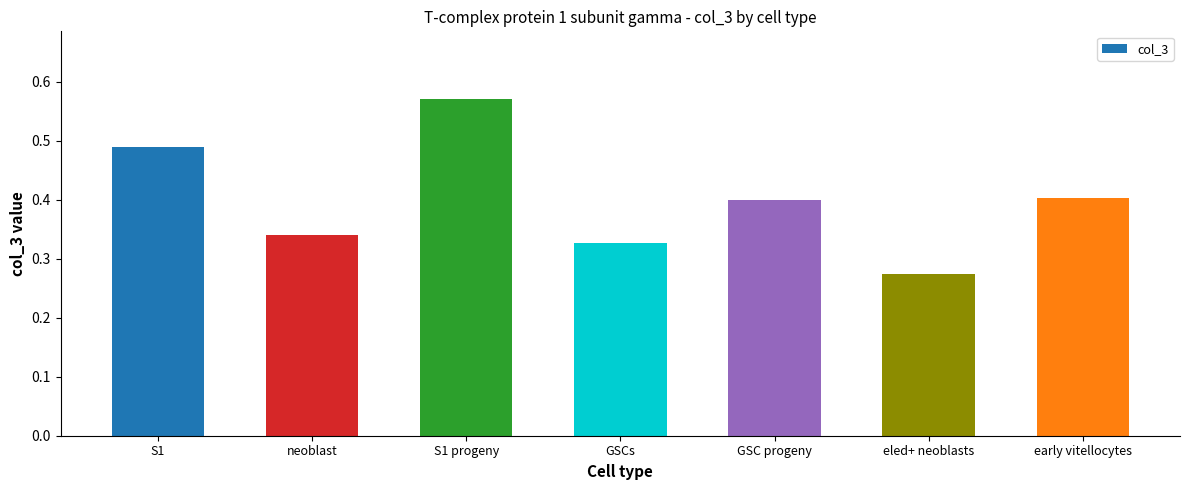

The chart shows a value of 0.4 at GSC progeny. True or false?

True